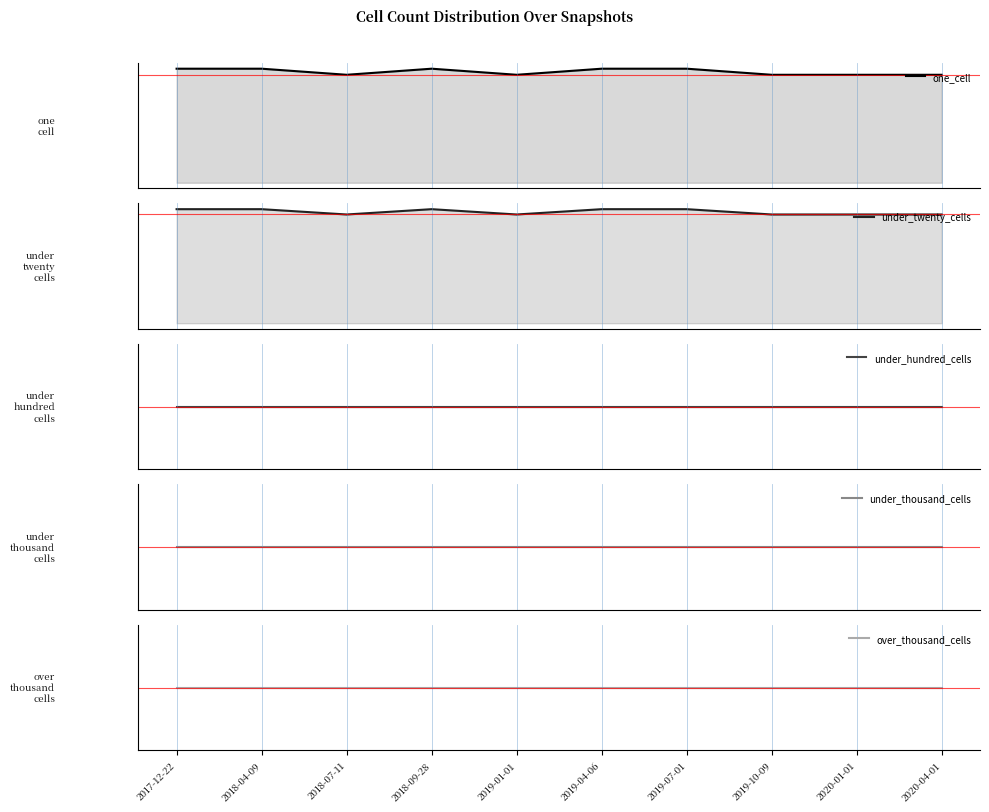

Which series has the widest spread of values?

under_twenty_cells